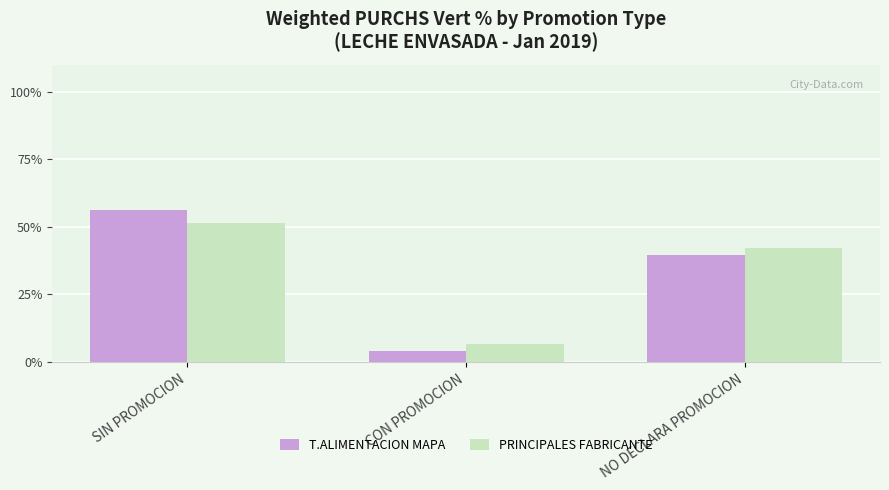

Which series changed the most between SIN PROMOCION and NO DECLARA PROMOCION?

T.ALIMENTACION MAPA